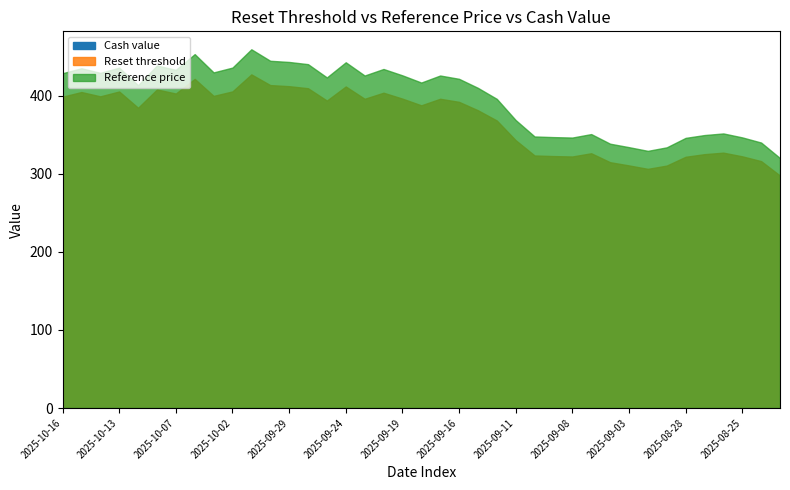

At how many categories does at least one series exceed 384?

24